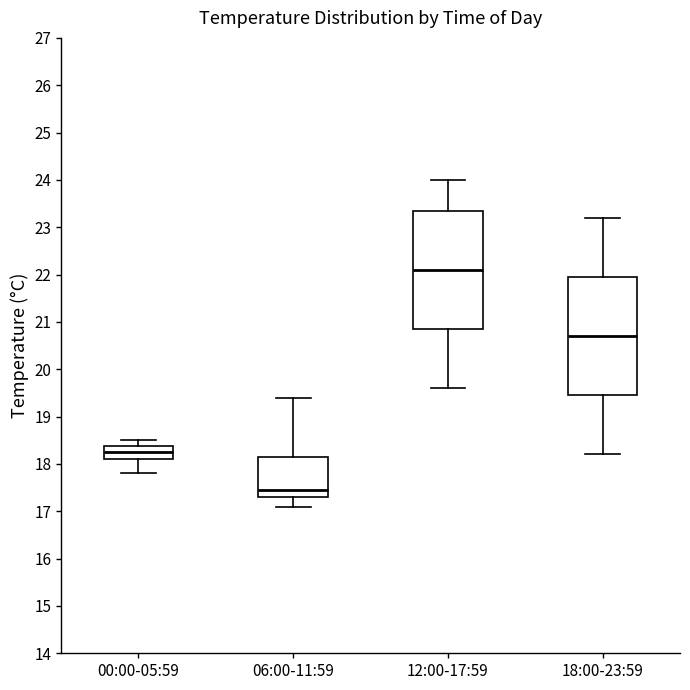

Where is the upper edge of the box for 18:00-23:59 on the y-axis? The values are not printed on the chart, so give them approximately, as read against the axis.

22.0